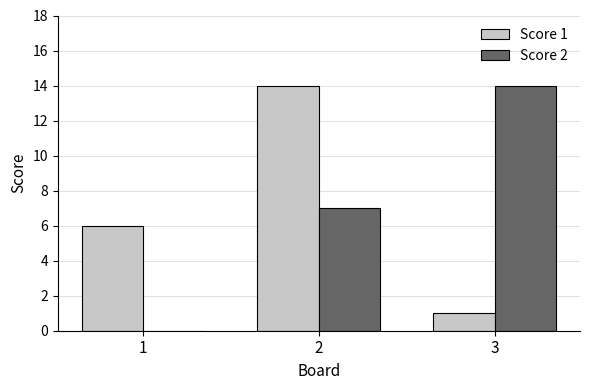

True or false: Score 1 has a value of 6 at 1.

True